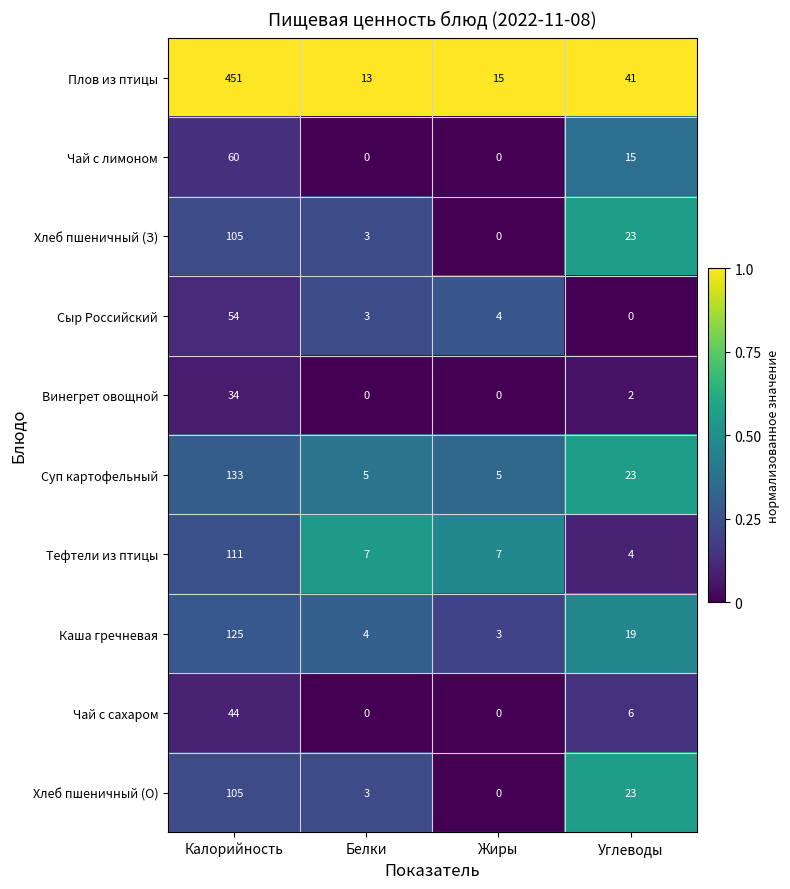

At which label does Тефтели из птицы reach its minimum?

Углеводы